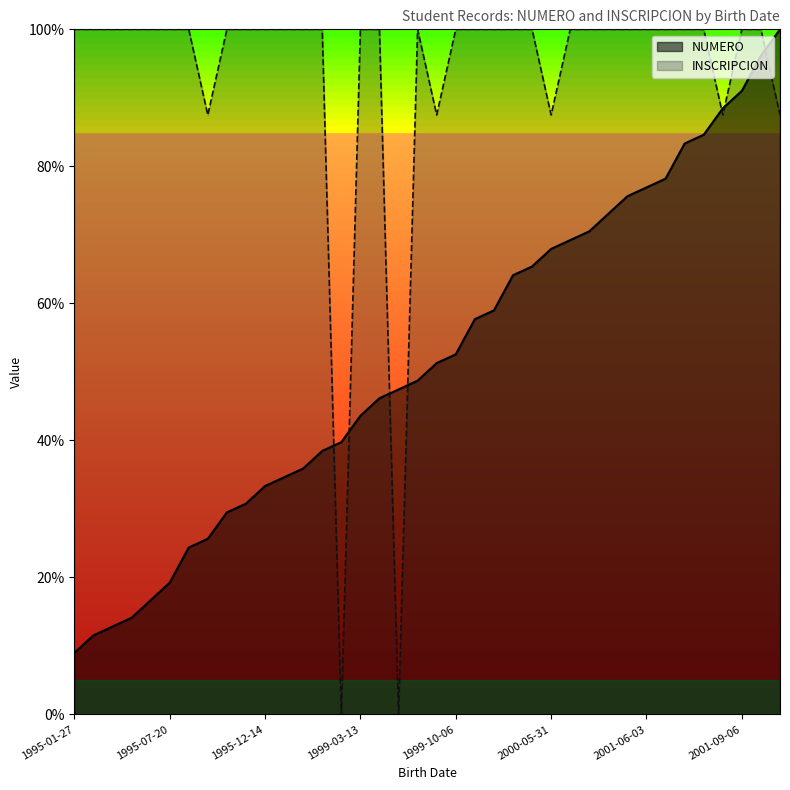

Read the INSCRIPCION value at 1999-03-13.

100.0